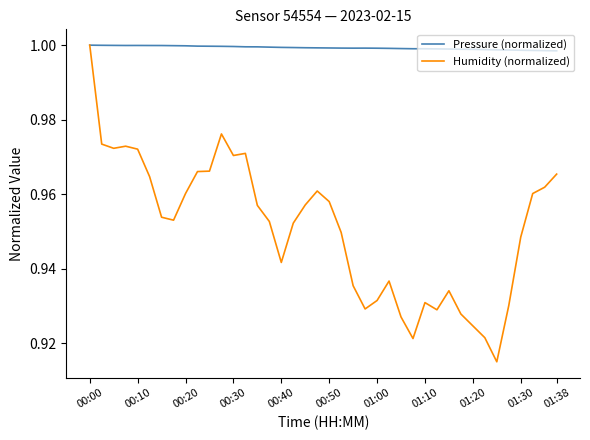

Which series has the widest spread of values?

Humidity (normalized)